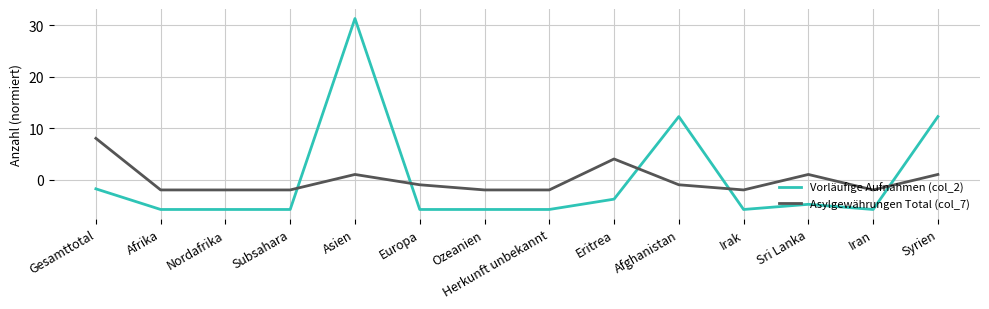

The value of Asylgewährungen Total (col_7) at Europa is -0.9. True or false?

True